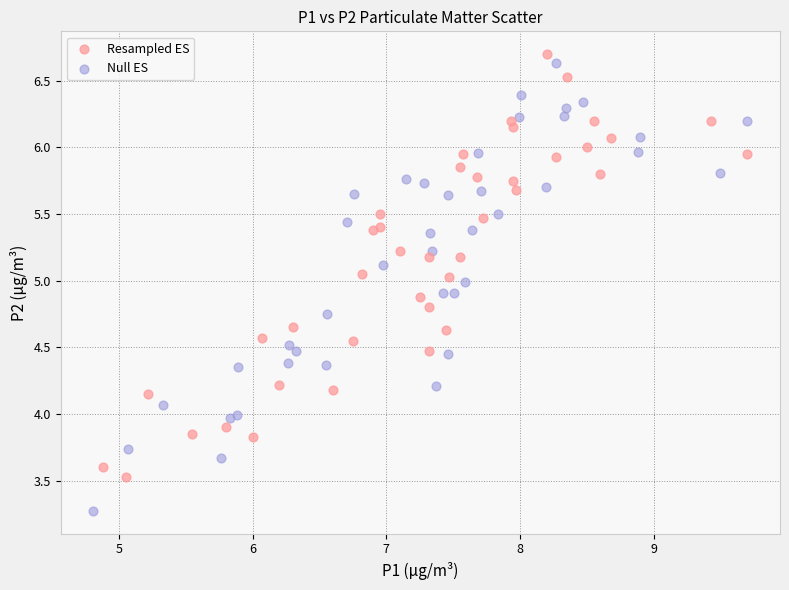

Which series has the largest Y range (max minus min)?

Null ES